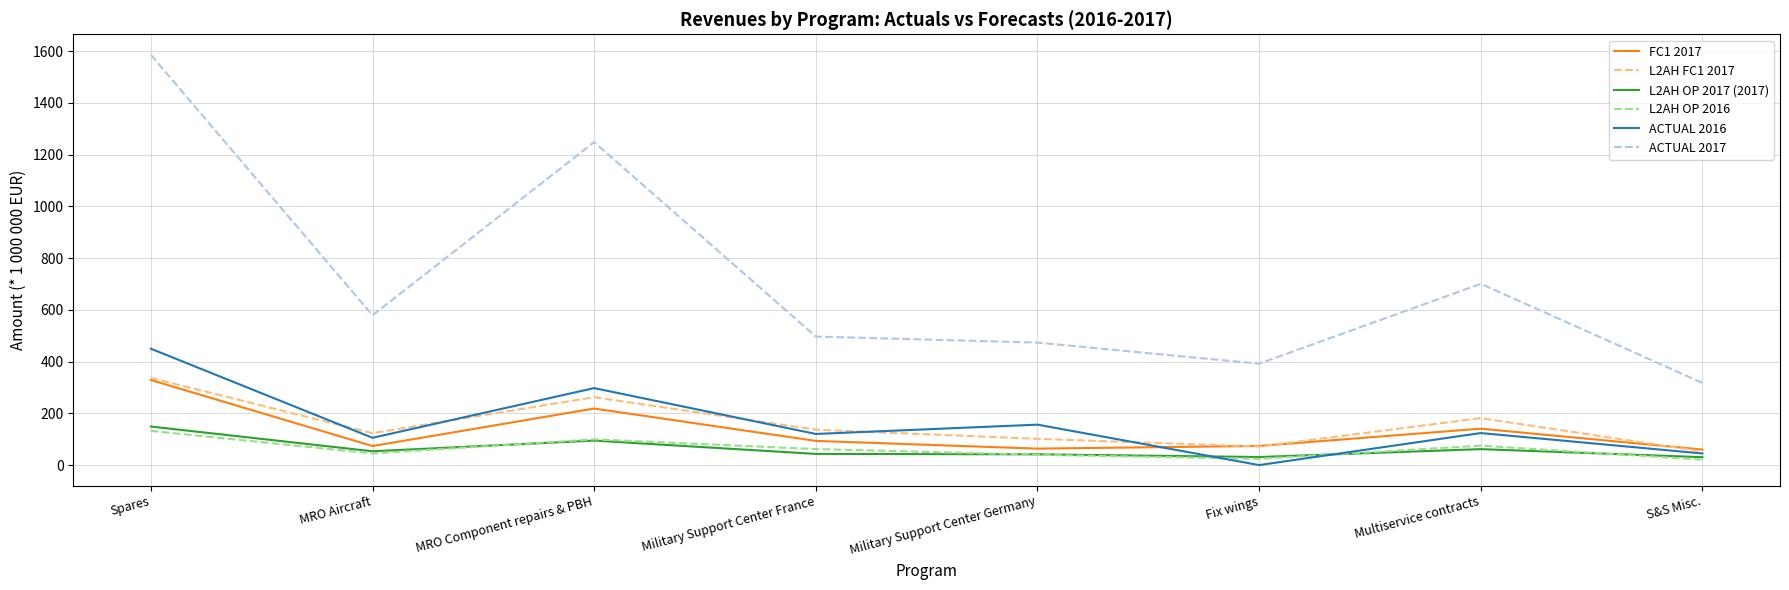

Where is ACTUAL 2017 nearest to the value 951?

Multiservice contracts